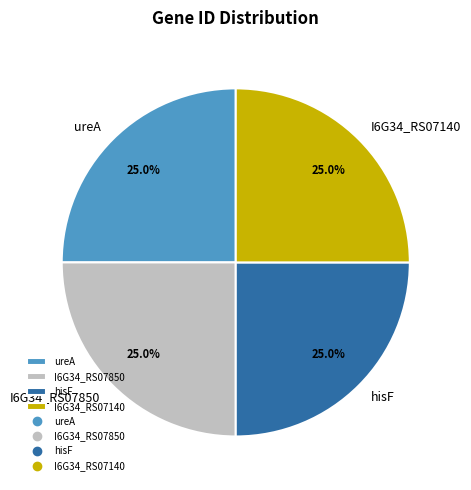

What percentage is NOT represented by hisF?

75.0%